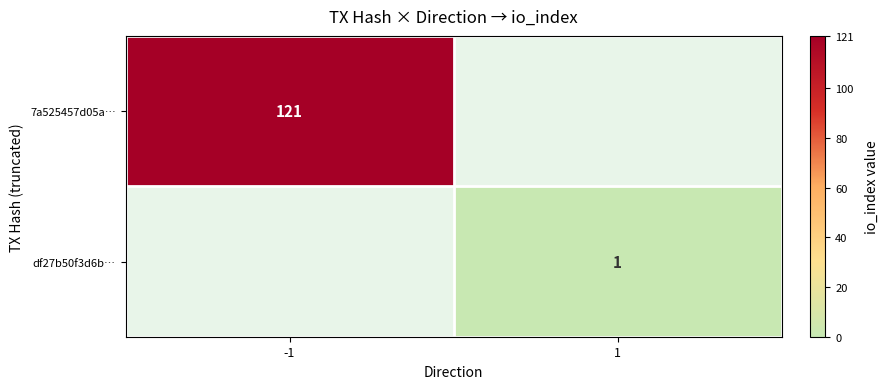

The value of 7a525457d05a… at -1 is 182. True or false?

False